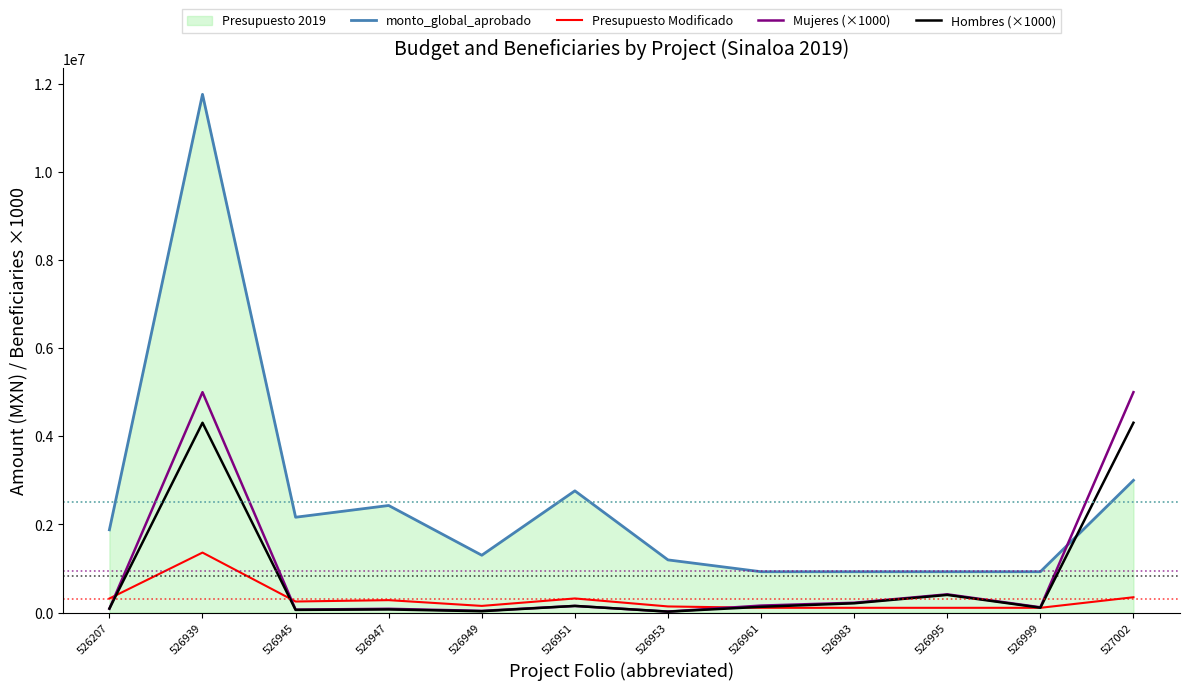

At which category is the sum across all series the highest?

526939